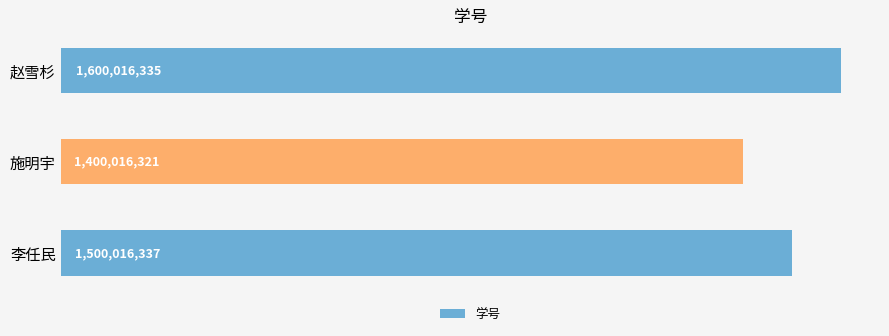

Are the bars horizontal?

Yes